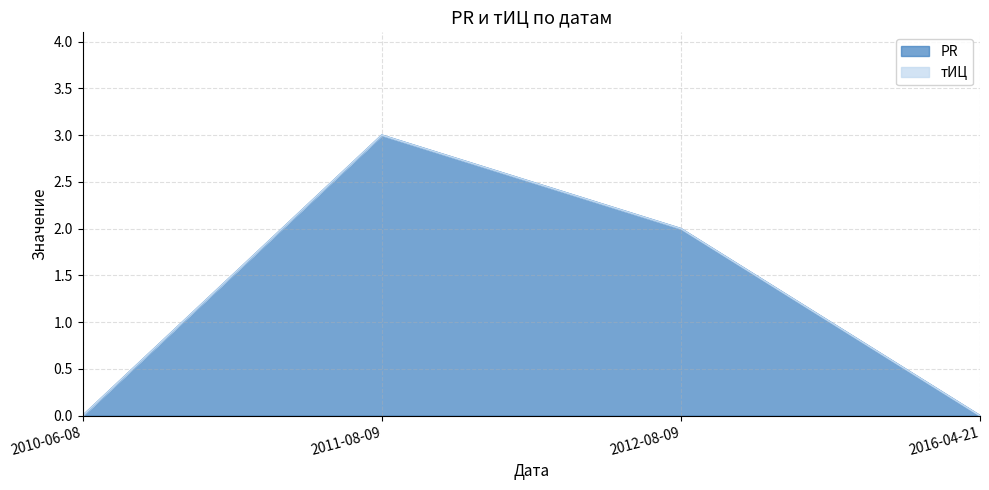

How many values are above zero?

2